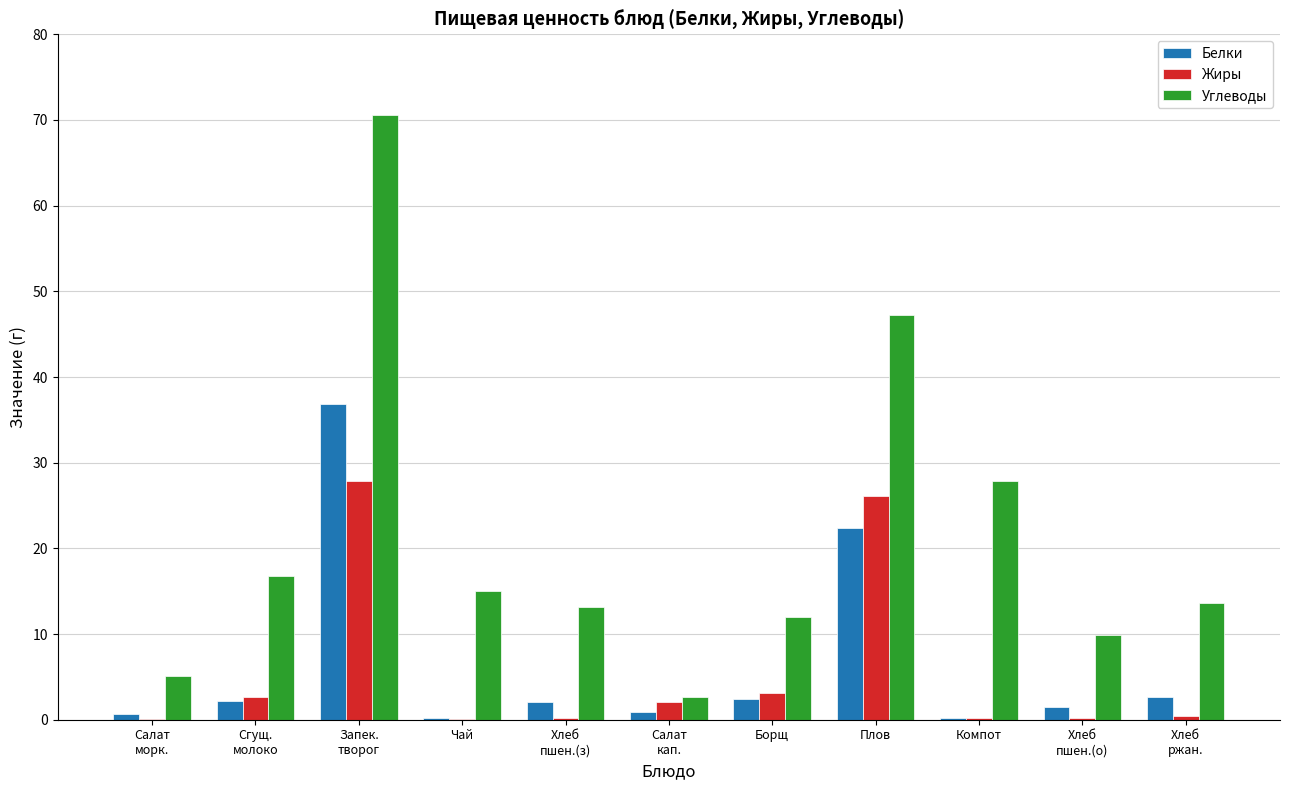

What is the highest value of the Углеводы series?

70.6